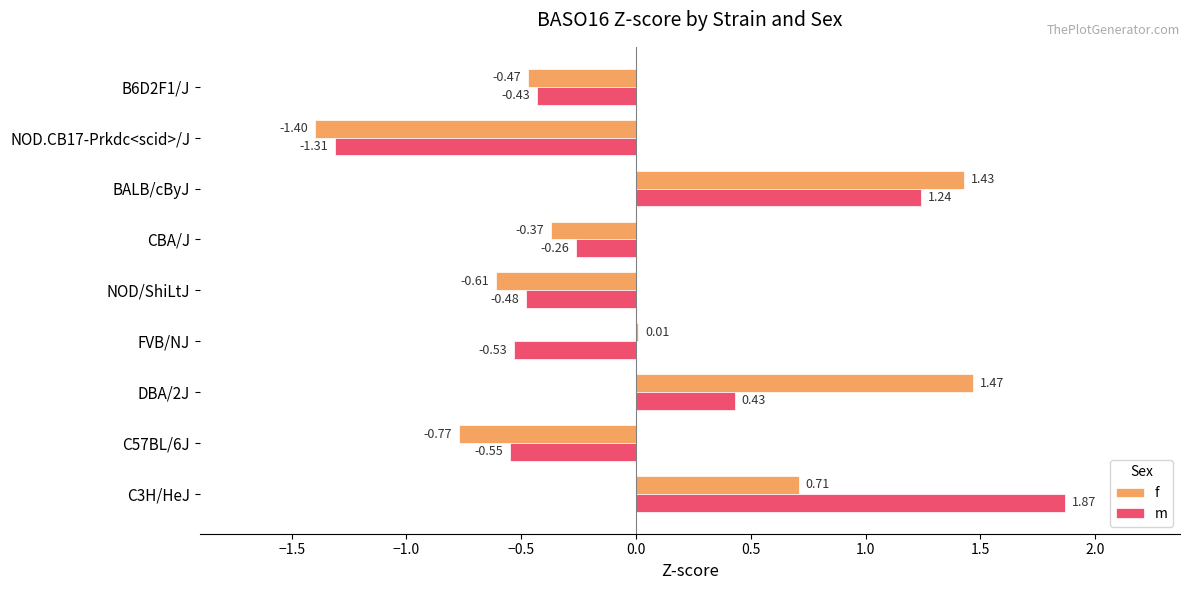

Which series has the largest total across all categories?

f